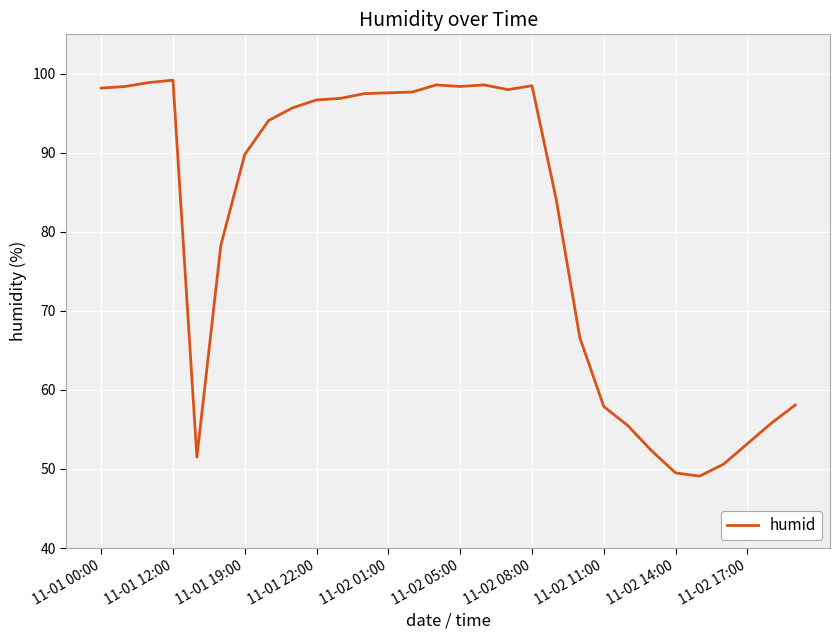

What is the maximum value shown in the chart?

99.2